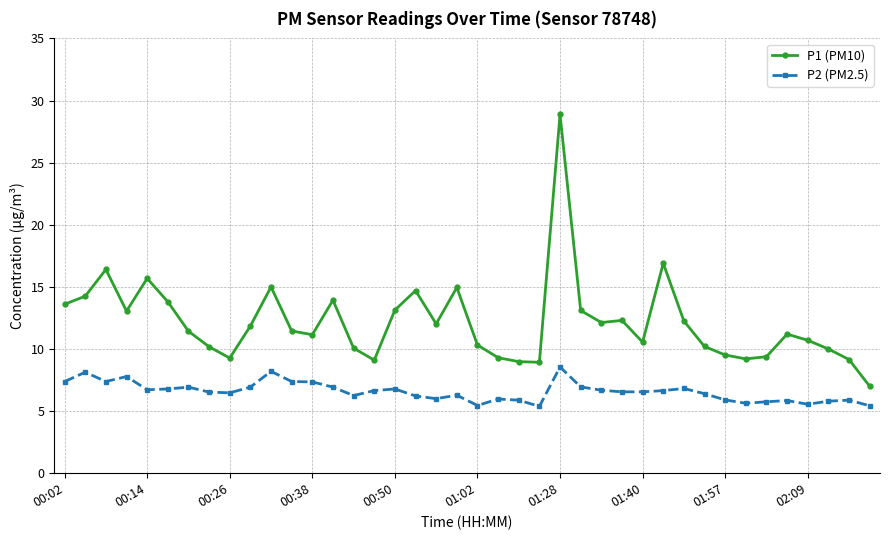

True or false: P2 (PM2.5) has more than 1 interior local peaks.

True